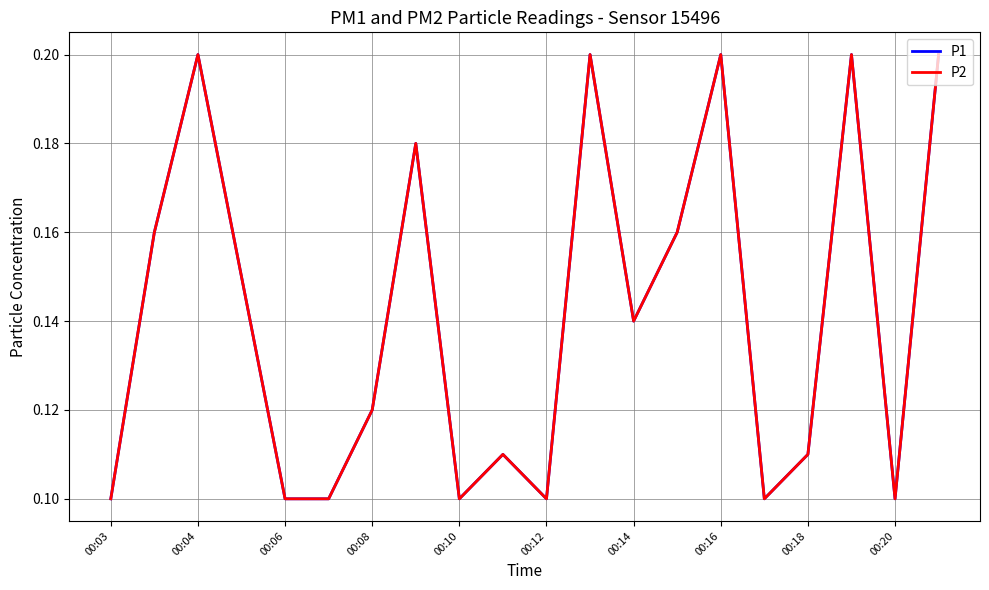

What is the difference between the maximum and minimum values in the P1 series?

0.1